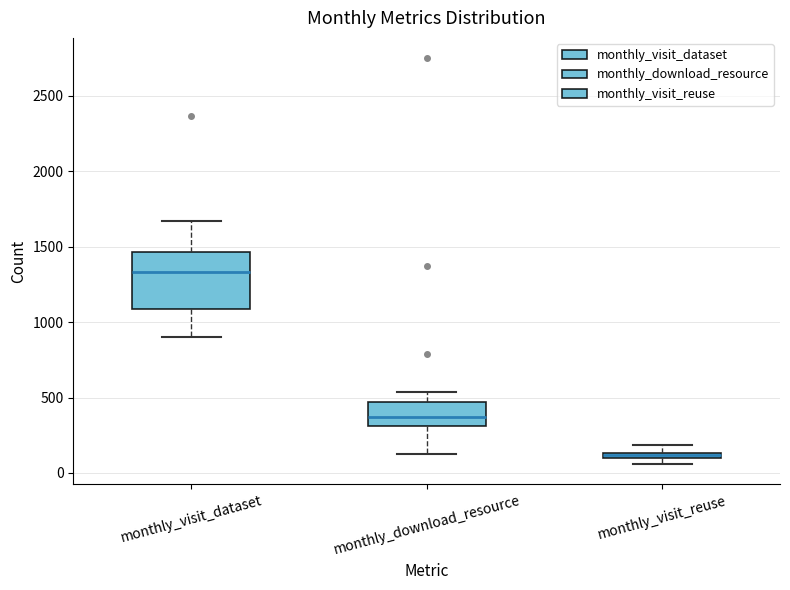

Which box's median line is the highest?

monthly_visit_dataset